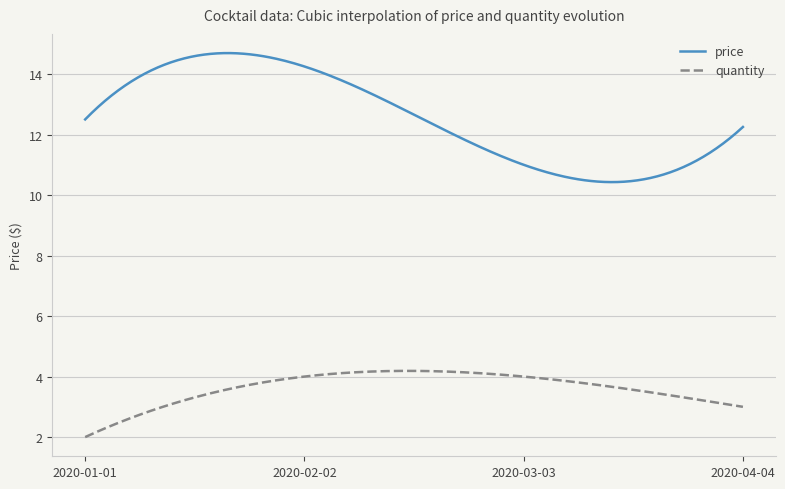

True or false: price and quantity intersect in this chart.

False